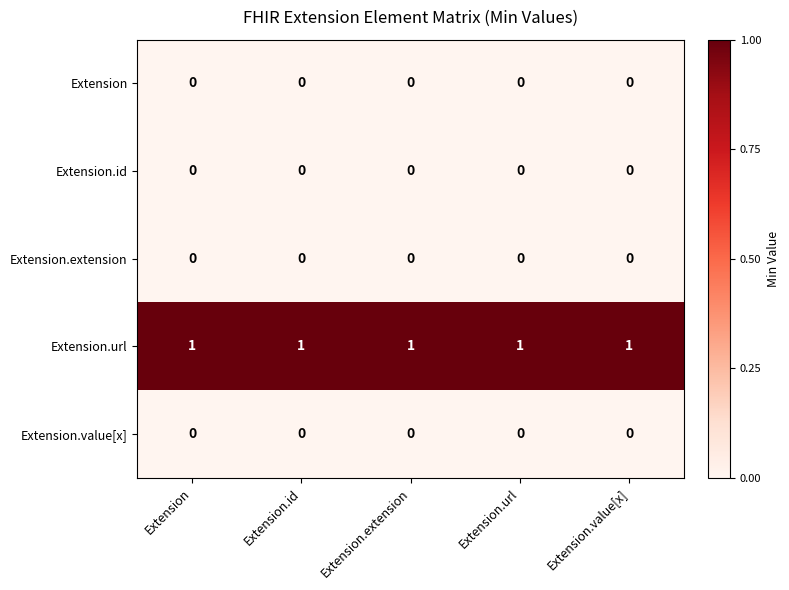

What is the total value across all series at Extension.value[x]?

1